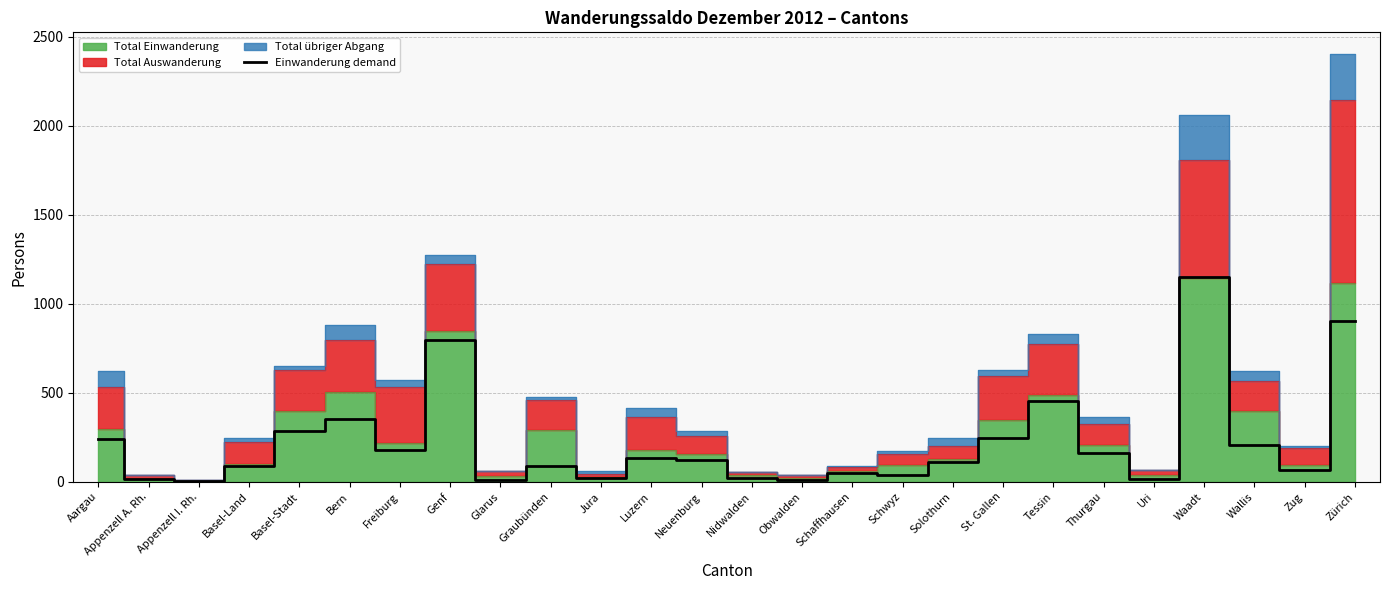

How many interior local valleys (lower than both neighbors) does the data have?

8